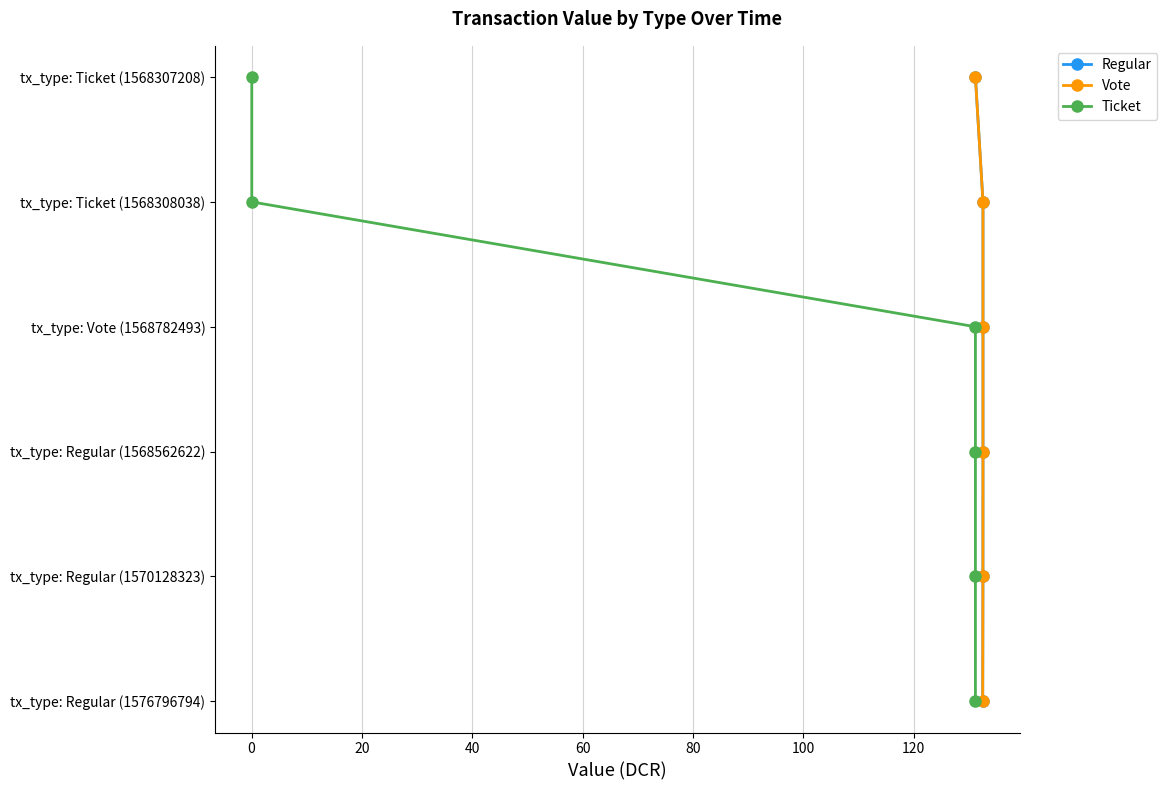

True or false: Ticket has more than 0 interior local peaks.

False